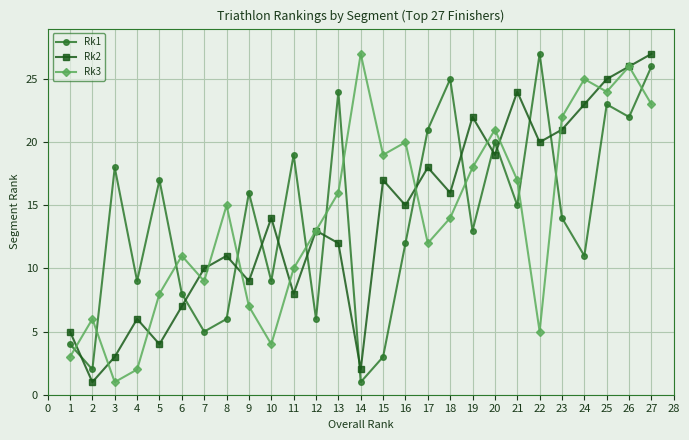

Is this an area chart (filled region under the line)?

No